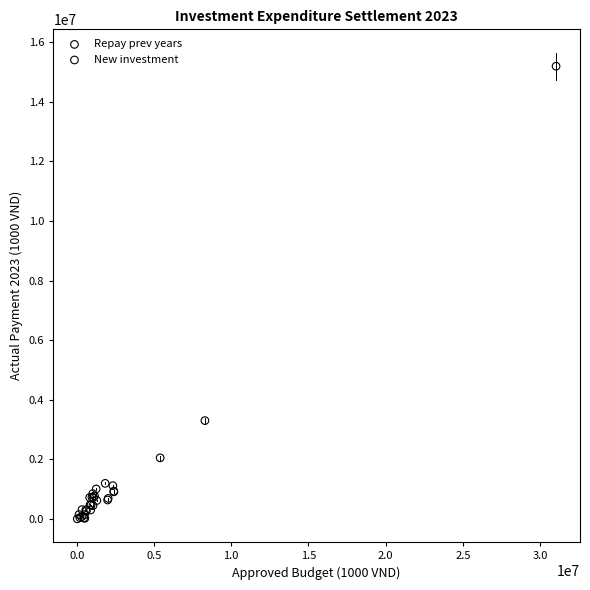

Which series has the widest spread of Y values?

New investment